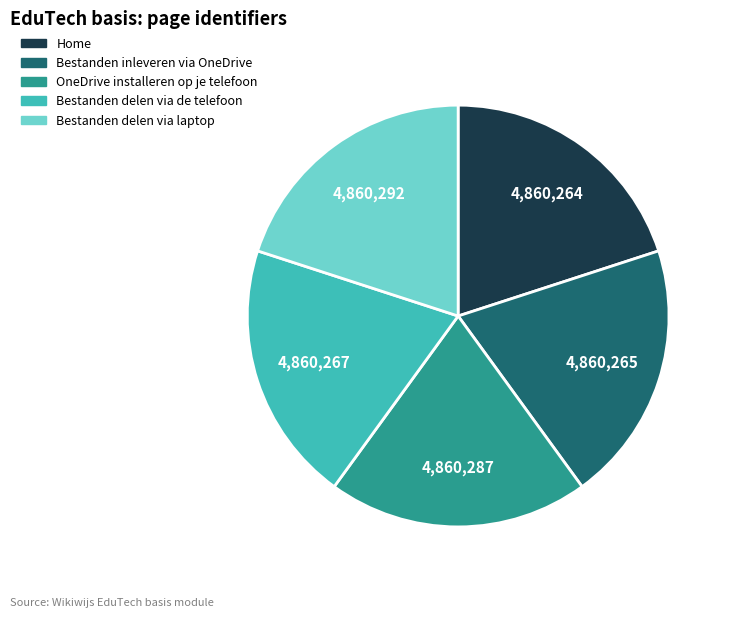

The Bestanden inleveren via OneDrive slice represents 20% of the pie. True or false?

True